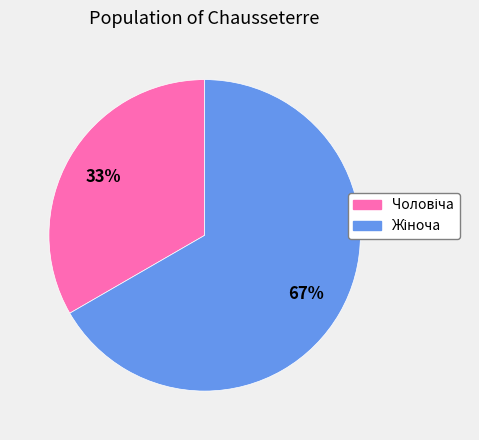

To the nearest percent, what is the average slice percentage?

50%